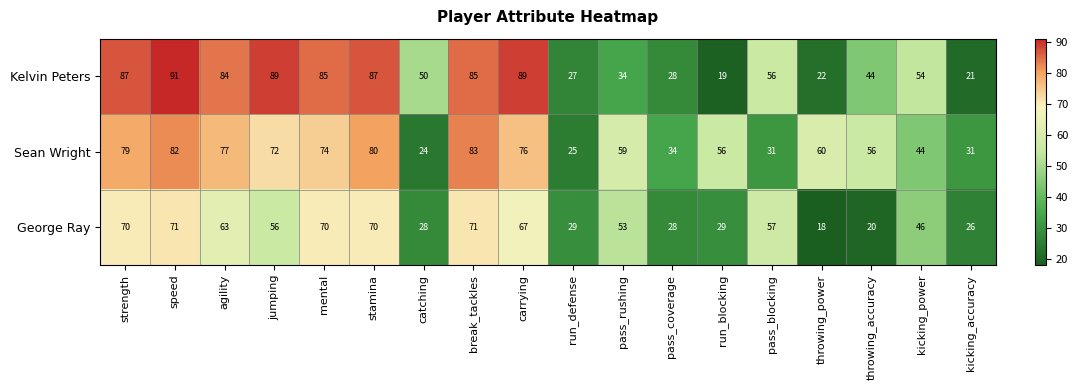

What is the highest value of the Sean Wright series?

83